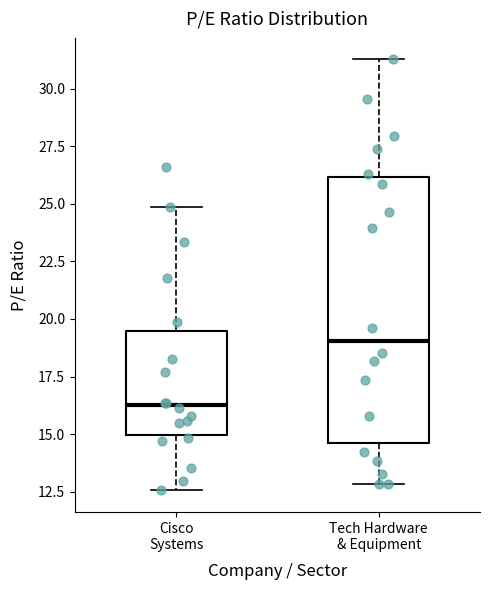

Reading left to right, read every box against the y-axis: the position of its median line, the range the box covers, and the ends of its whiskers. The values are not printed on the chart, so give them approximately, as read against the axis.

Cisco Systems: median 16.0, box 15.0 to 19.5, whiskers 12.5 to 25.0
Tech Hardware & Equipment: median 19.0, box 14.5 to 26.0, whiskers 13.0 to 31.5